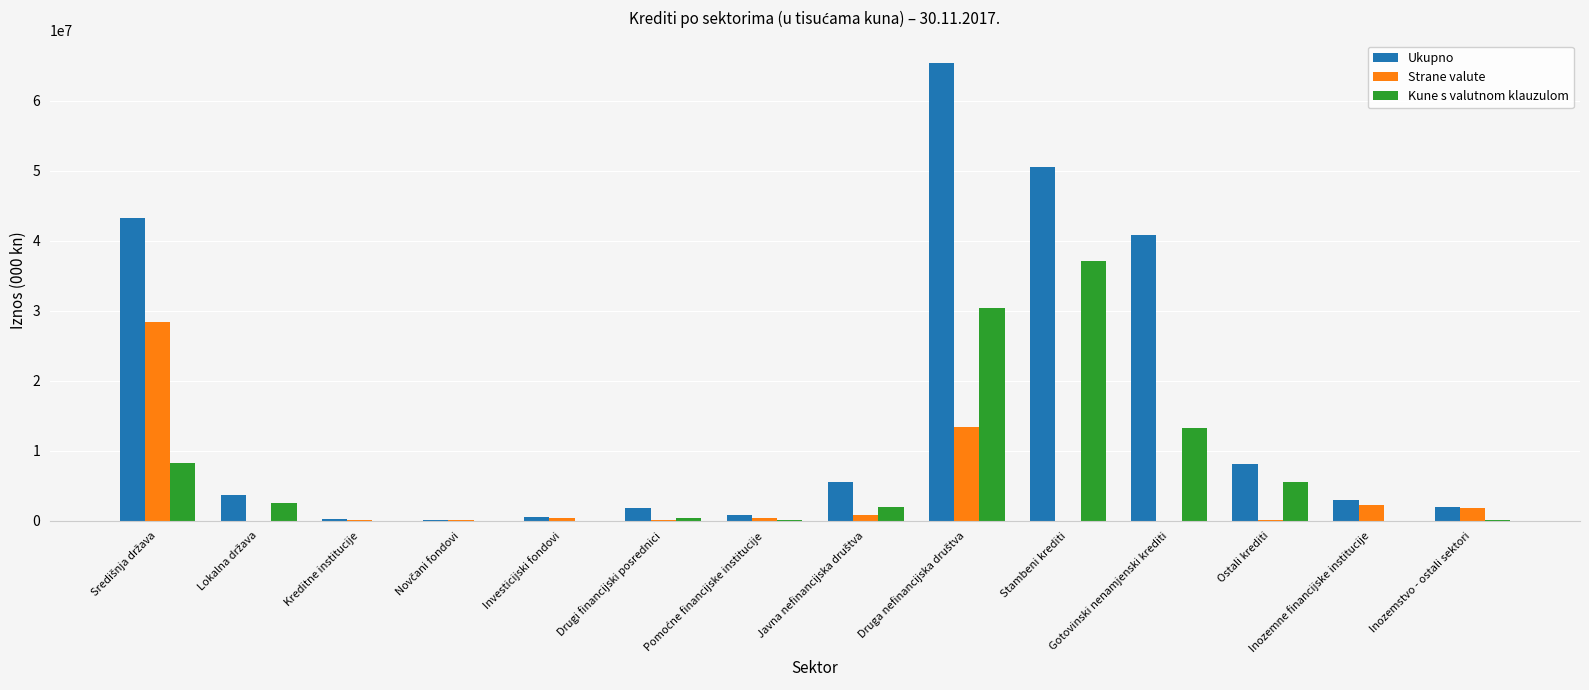

Which series has the largest total across all categories?

Ukupno